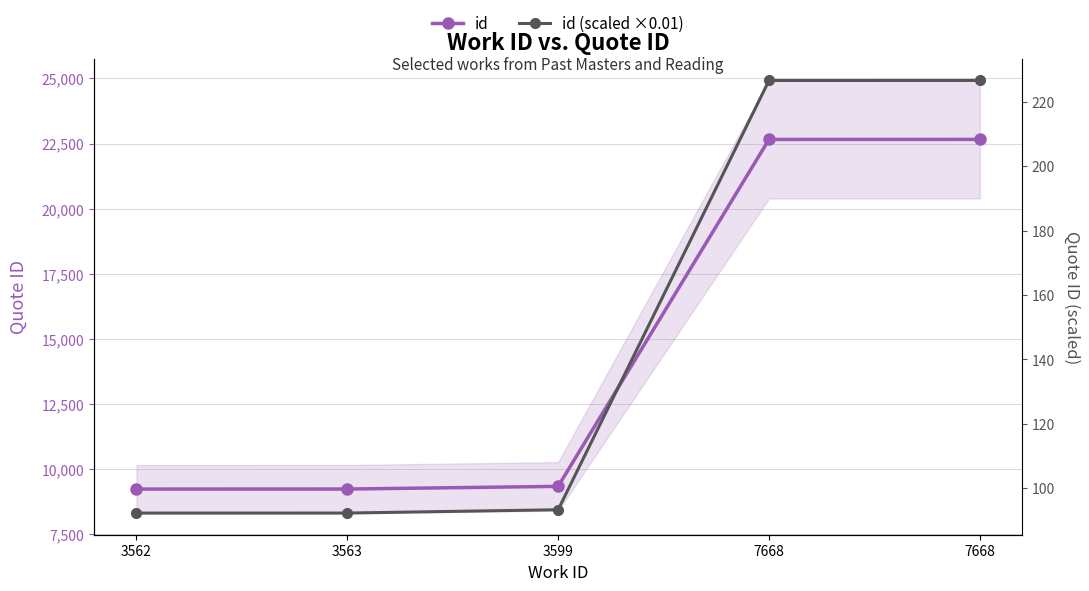

Is the value of id at 3563 greater than the value of id (scaled ×0.01) at 3562?

Yes